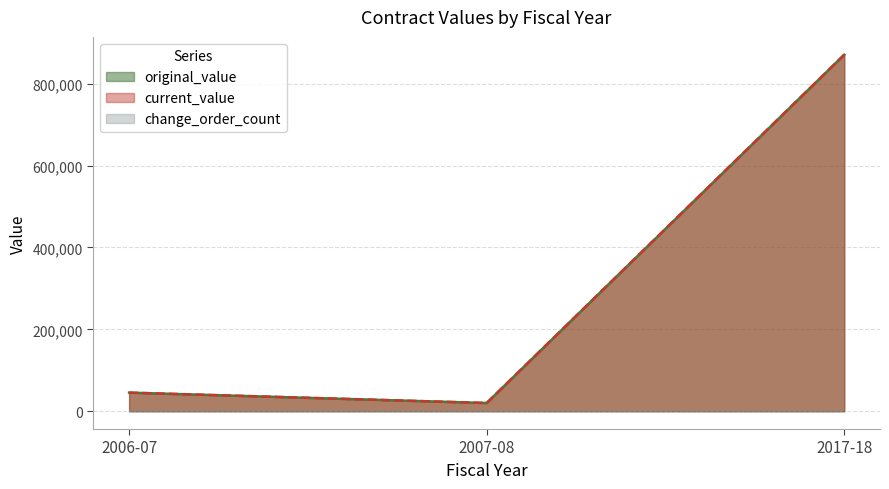

Between 2006-07 and 2007-08, which is larger?

2006-07